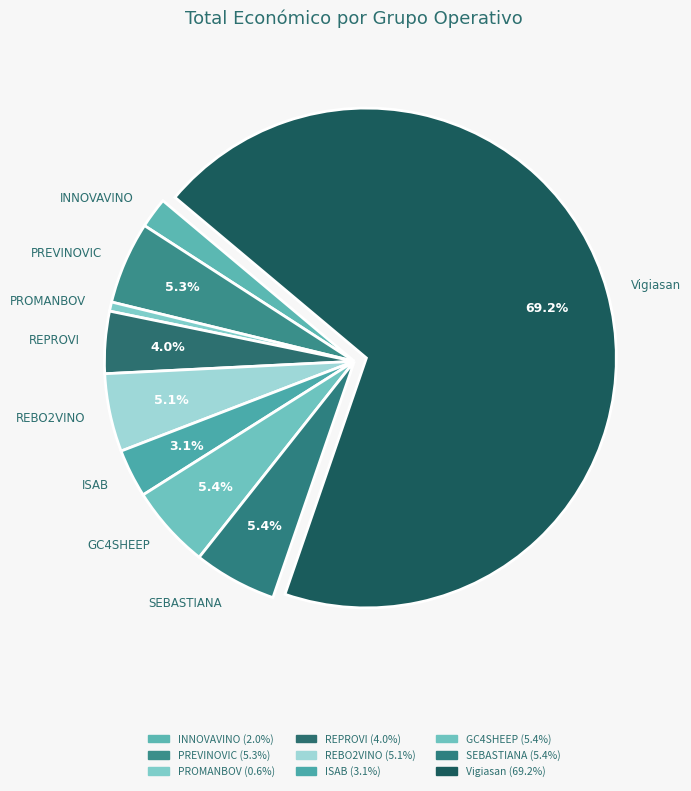

To the nearest percent, what is the difference between the largest and smallest slice percentages?

69%